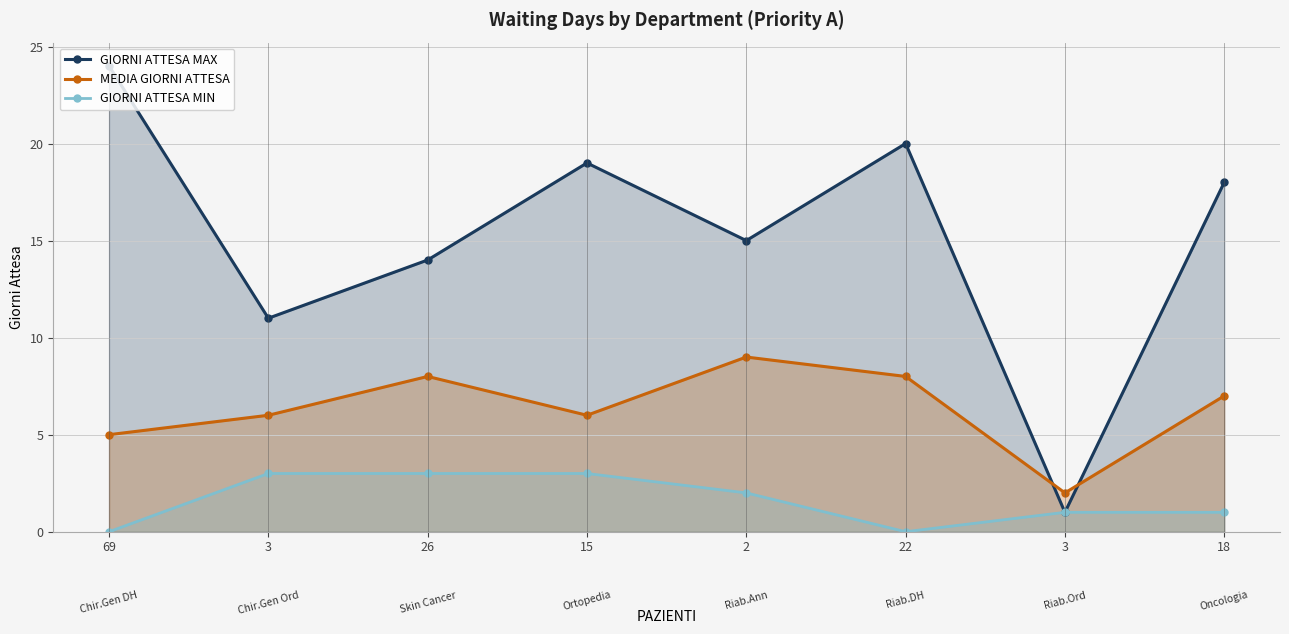

What is the label of the 7th point from the right?

3